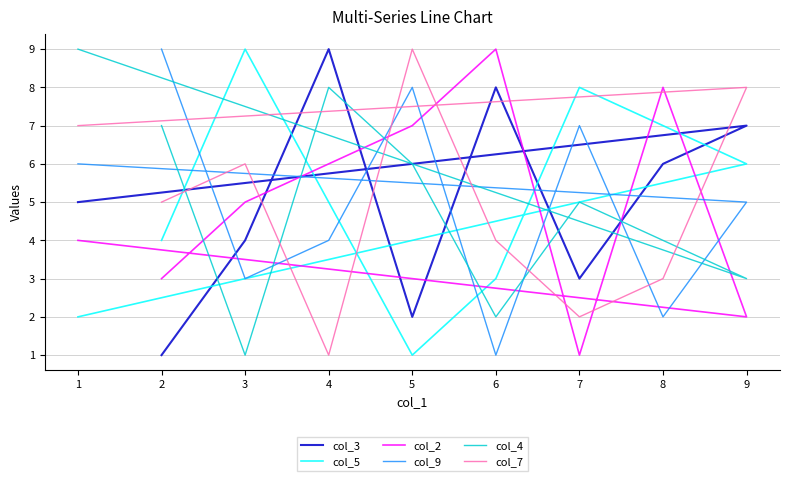

Is it true that col_3 equals 1 at 0?

True